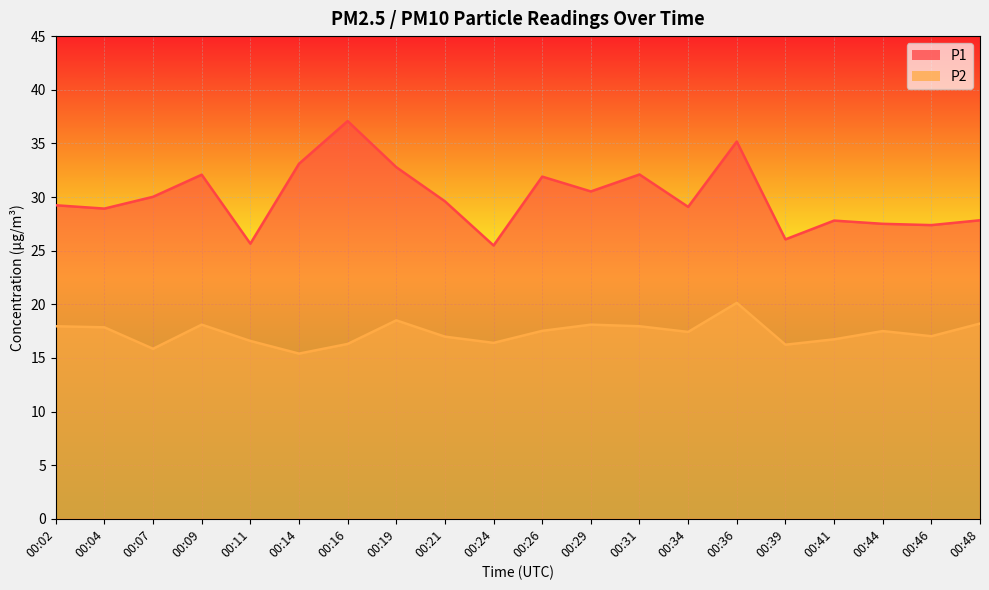

Rank the series by their maximum value, from highest to lowest.

P1, P2